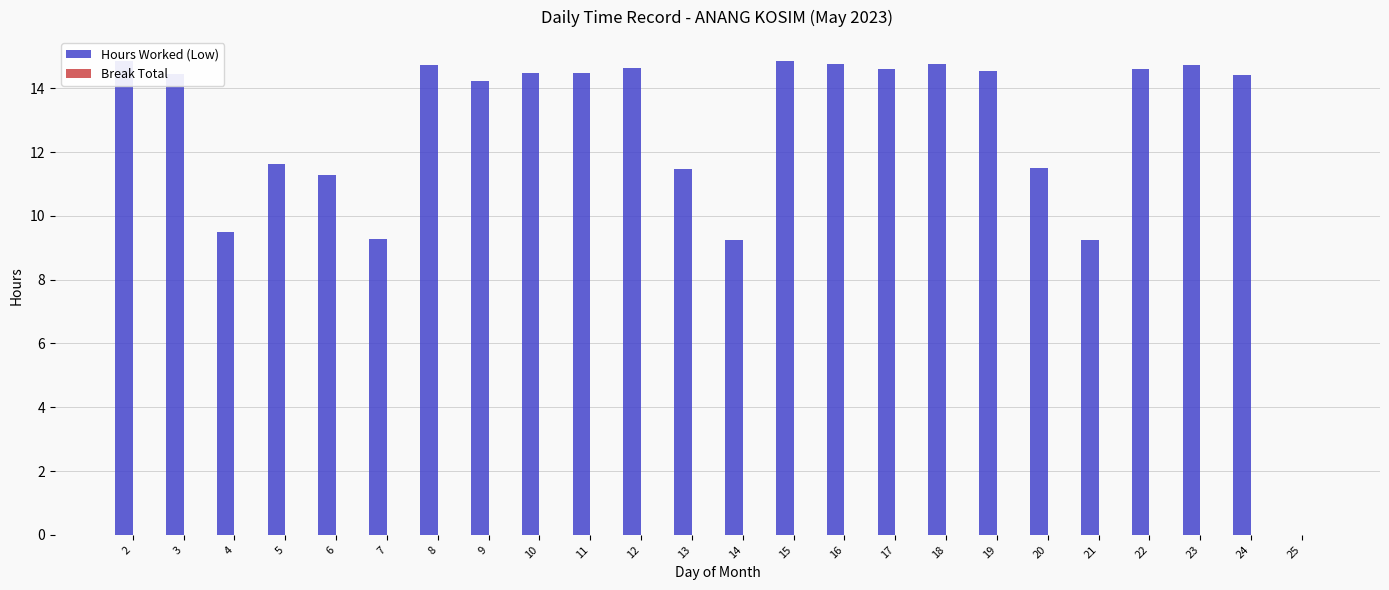

What is the sum of the values at 25 and 12?

14.6